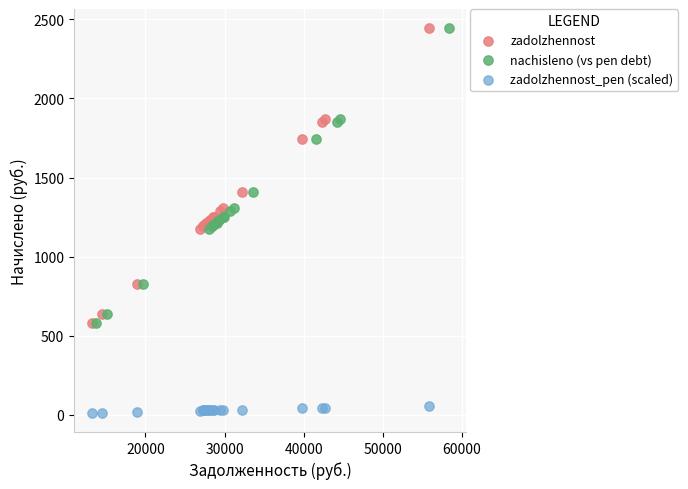

Which series reaches the minimum Y coordinate?

zadolzhennost_pen (scaled)